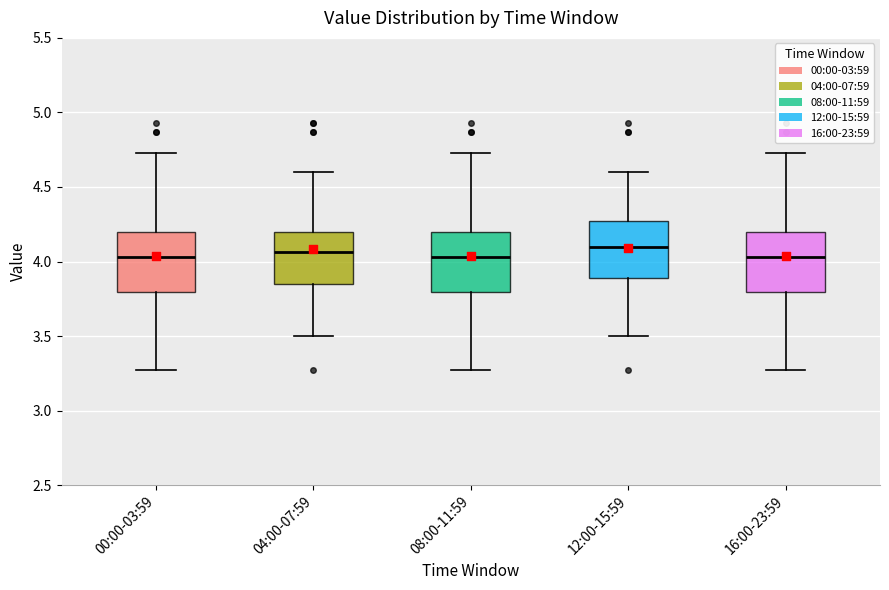

Where does the upper whisker of the box for 12:00-15:59 end on the y-axis? The values are not printed on the chart, so give them approximately, as read against the axis.

4.60